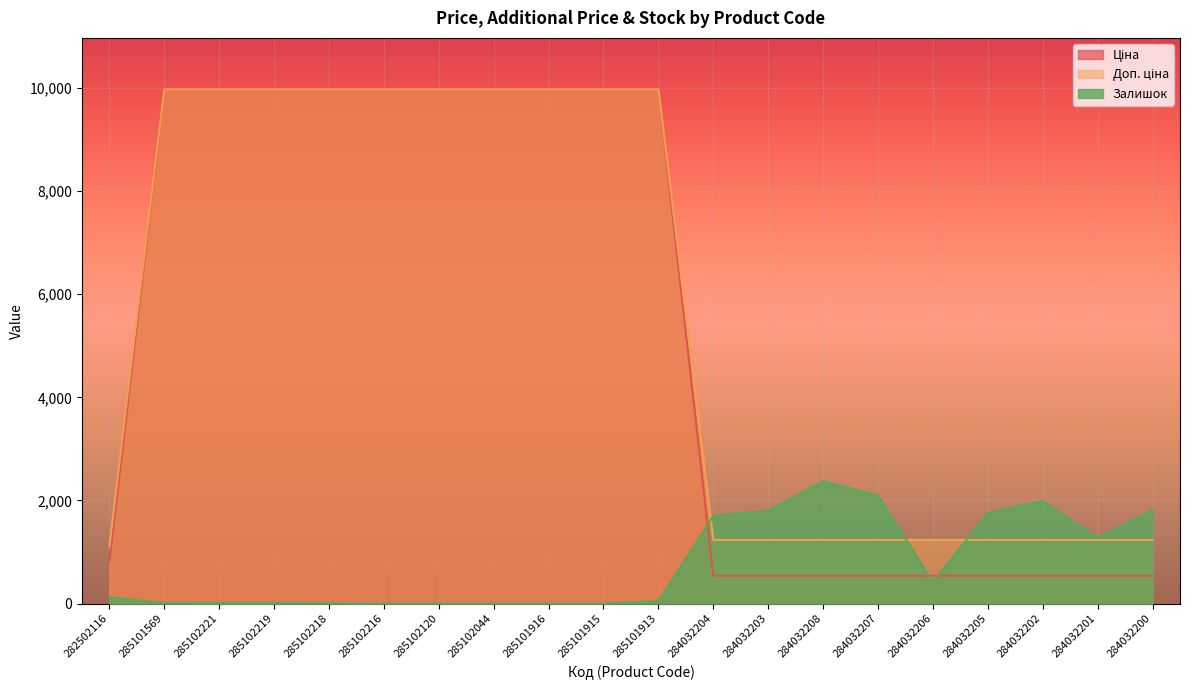

What are all the series names shown in the legend?

Ціна, Доп. ціна, Залишок